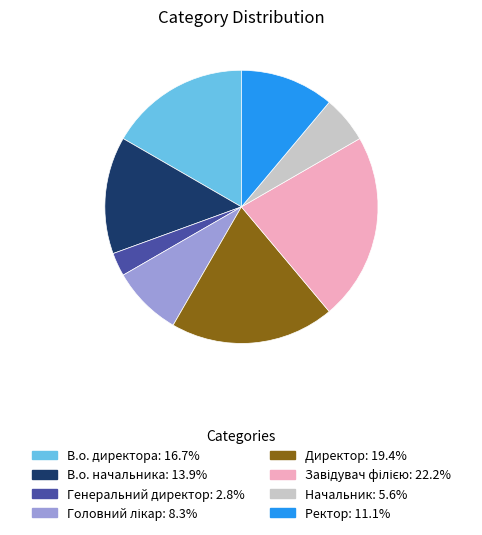

Is the sum of В.о. начальника and Ректор greater than half?

No